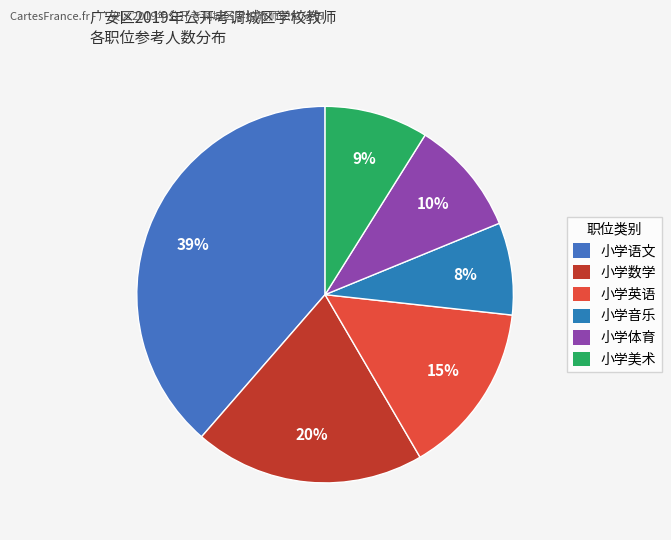

What is the largest slice in the pie chart?

小学语文